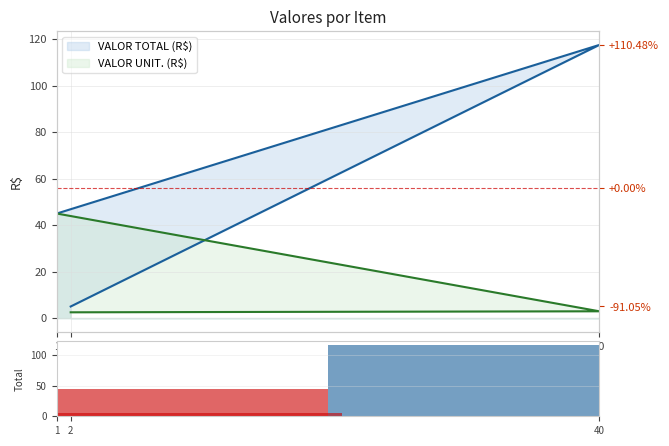

Does the chart contain stacked bars?

No